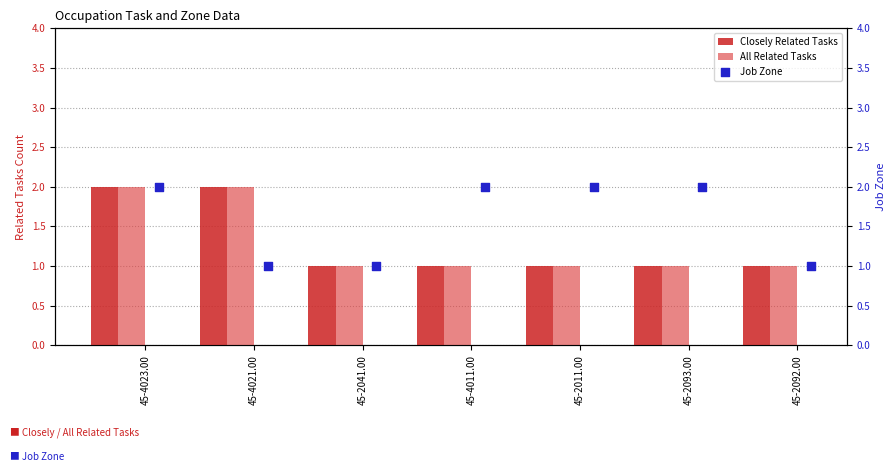

The Closely Related Tasks series shows 1 at 45-2093.00. True or false?

True